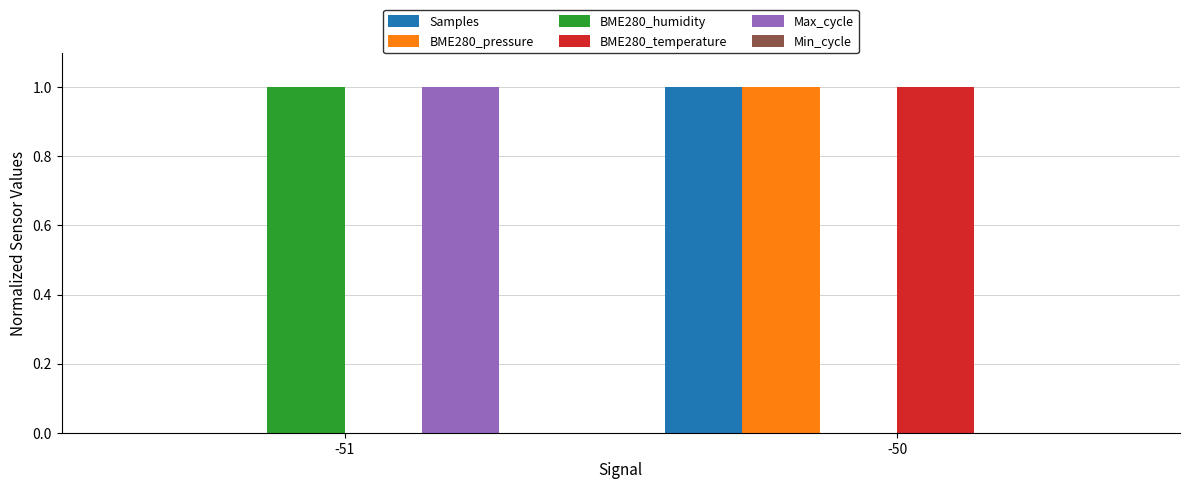

Is the value of Max_cycle at -51 greater than the value of BME280_pressure at -51?

Yes